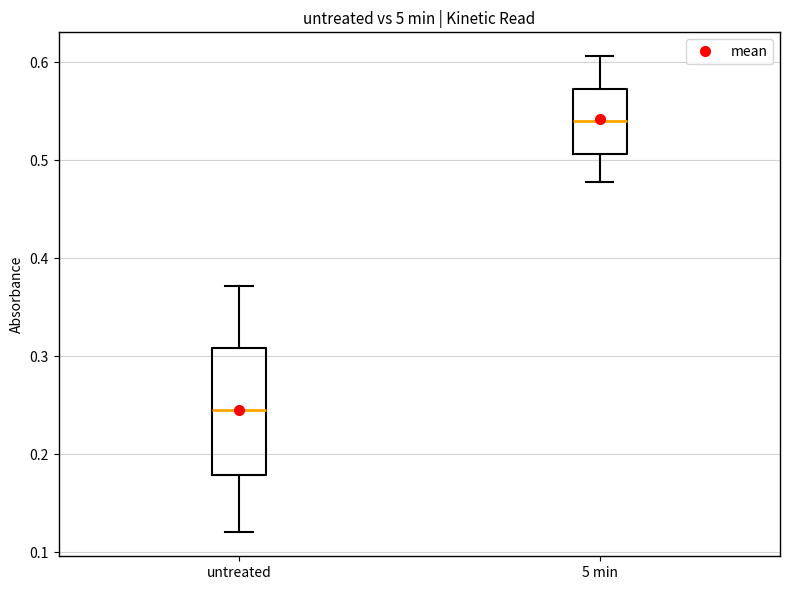

Reading left to right, read every box against the y-axis: the position of its median line, the range the box covers, and the ends of its whiskers. The values are not printed on the chart, so give them approximately, as read against the axis.

untreated: median 0.25, box 0.18 to 0.31, whiskers 0.12 to 0.37
5 min: median 0.54, box 0.51 to 0.57, whiskers 0.48 to 0.61